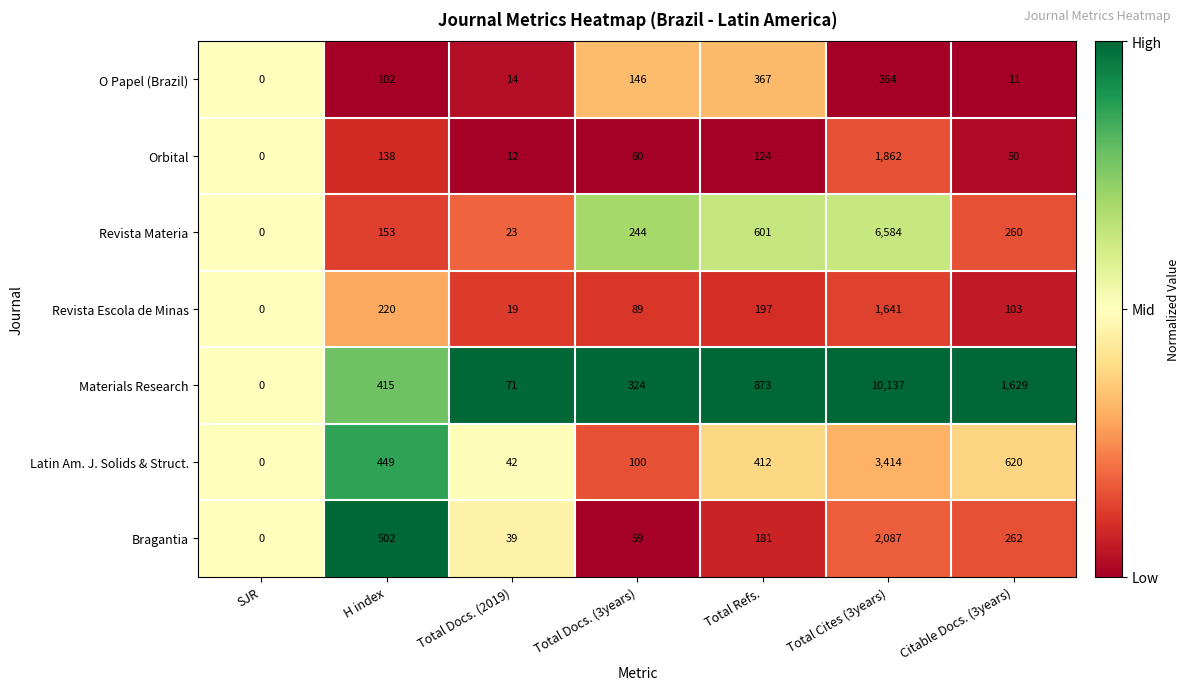

Which series has the largest total across all categories?

Materials Research